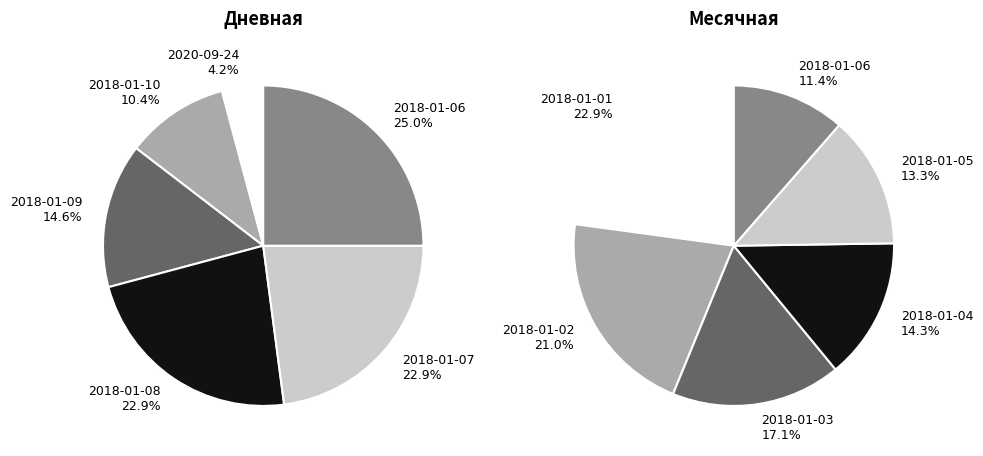

What percentage is NOT represented by 2020-10-22?

100.0%